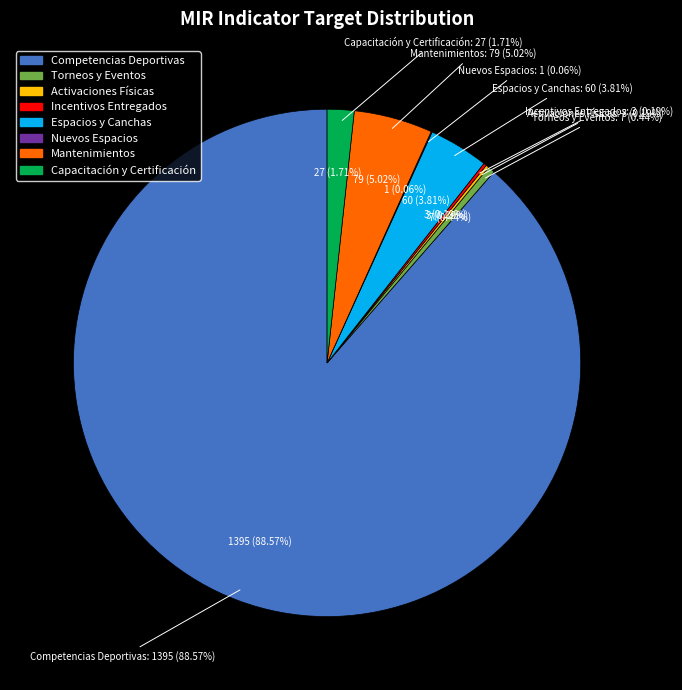

What is the majority slice?

Competencias Deportivas